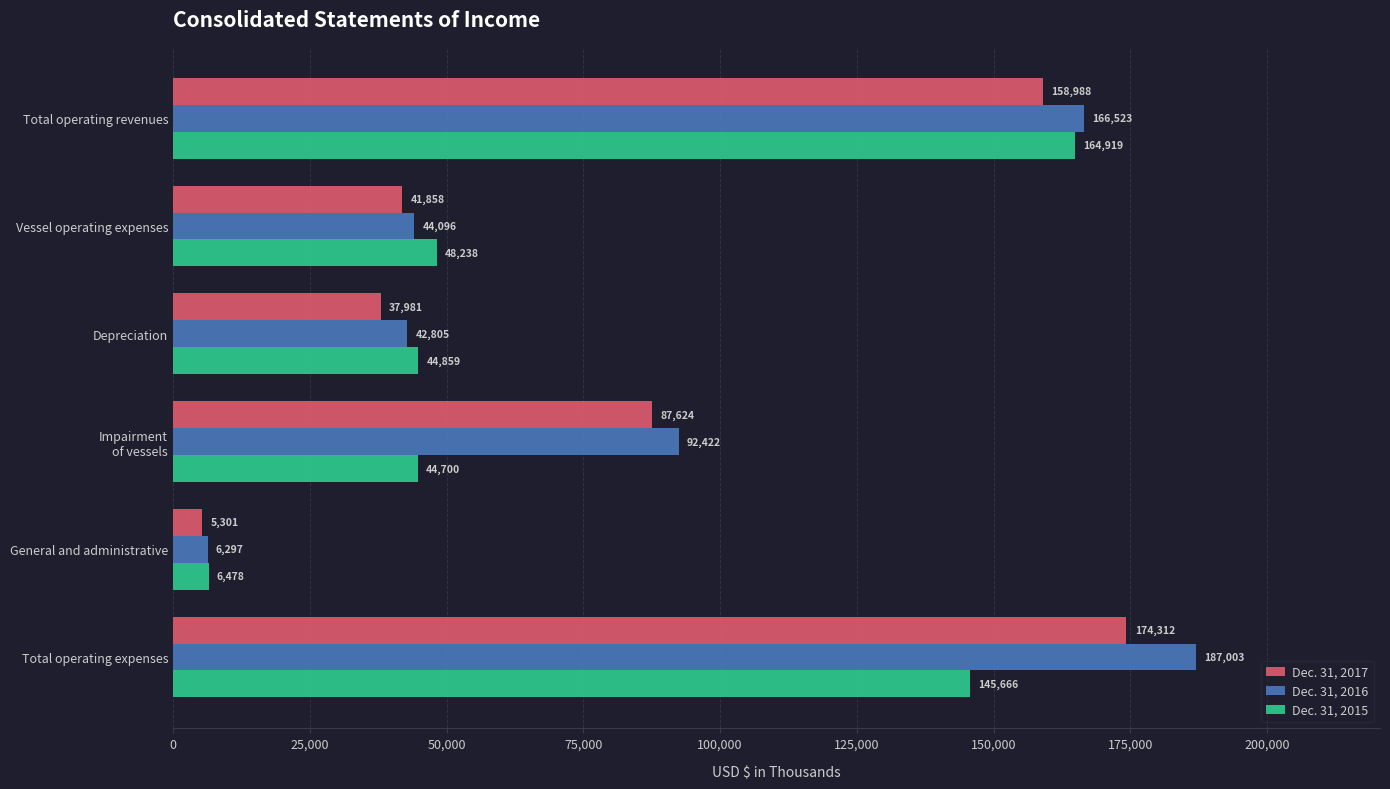

At which label does Dec. 31, 2015 reach its peak?

Total operating revenues